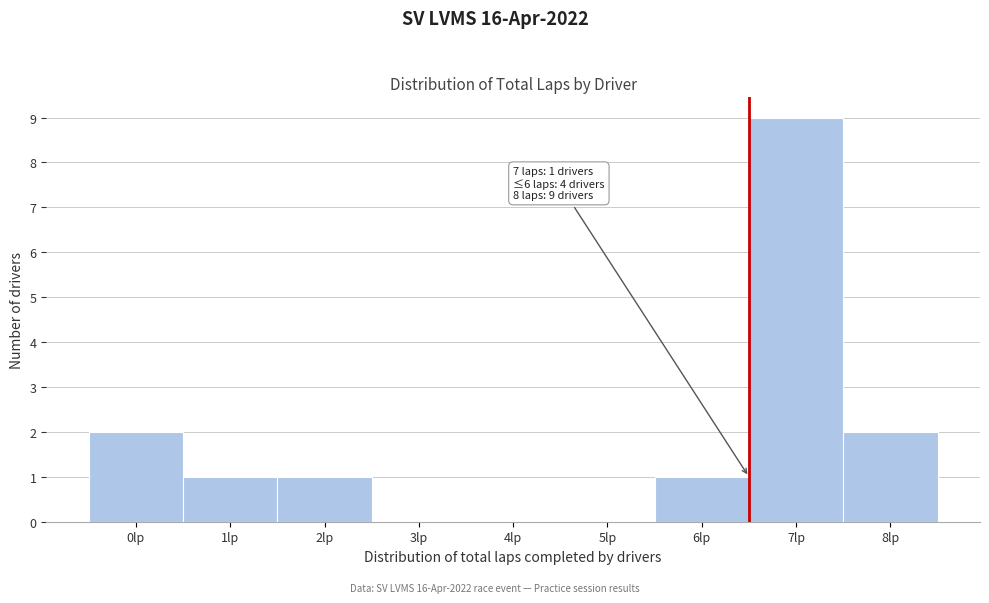

Reading right to left, transcribe all the data shown in this chart.

8lp=2	7lp=9	6lp=1	5lp=0	4lp=0	3lp=0	2lp=1	1lp=1	0lp=2